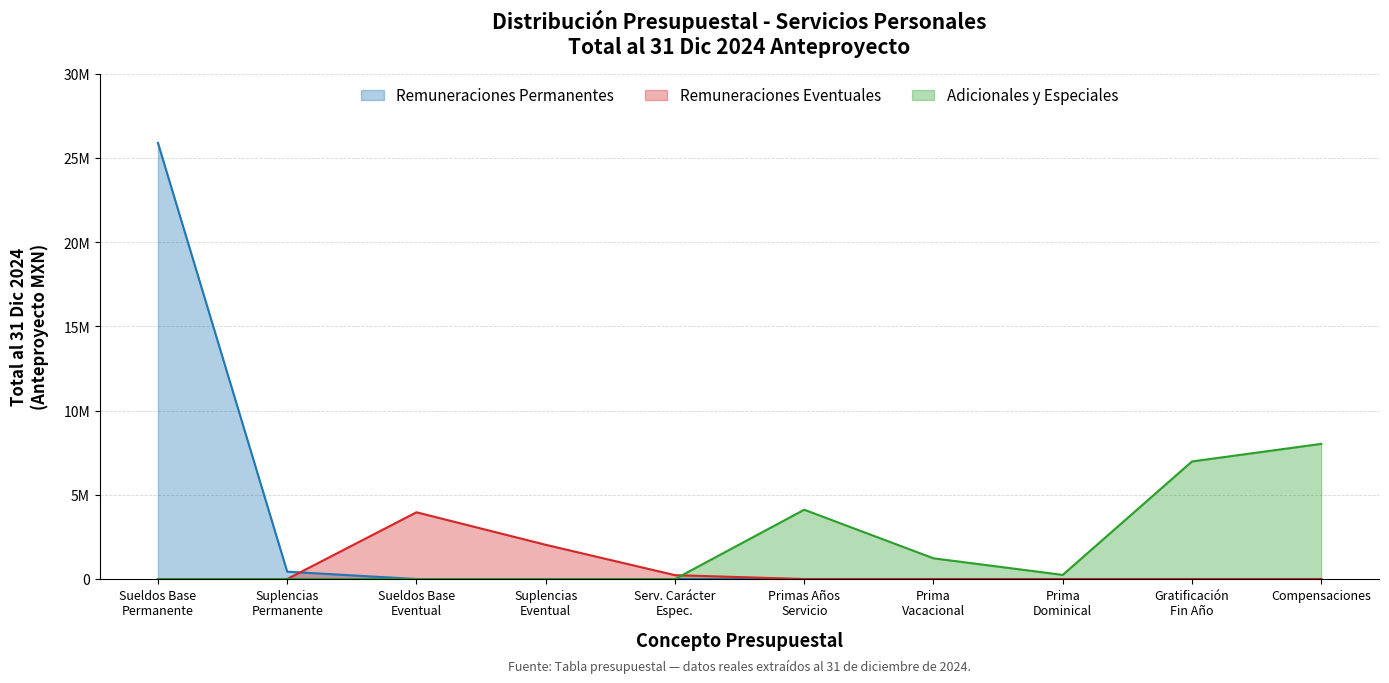

What are all the series names shown in the legend?

Remuneraciones Permanentes, Remuneraciones Eventuales, Adicionales y Especiales